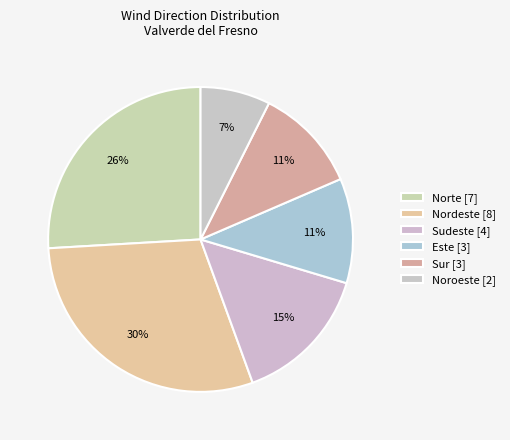

How many segments does this pie chart have?

6